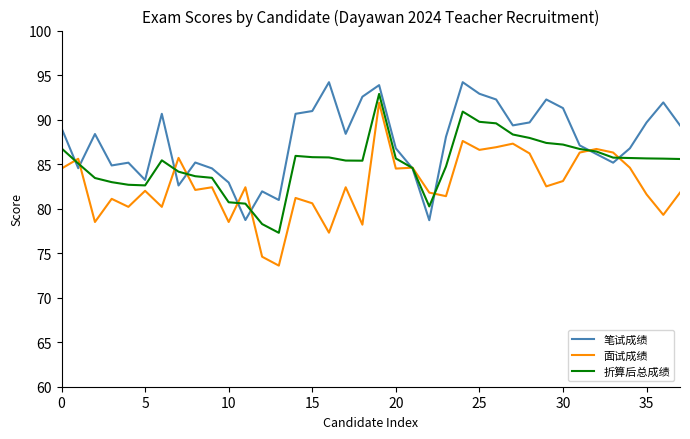

True or false: 折算后总成绩 has more than 2 interior local peaks.

True